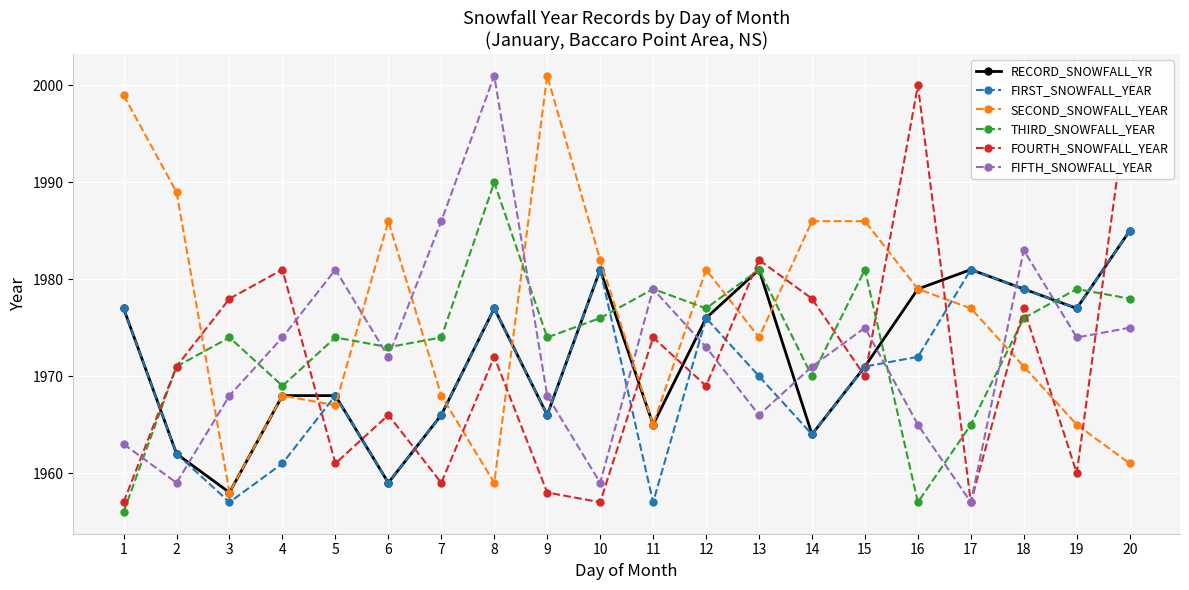

What are all the series names shown in the legend?

RECORD_SNOWFALL_YR, FIRST_SNOWFALL_YEAR, SECOND_SNOWFALL_YEAR, THIRD_SNOWFALL_YEAR, FOURTH_SNOWFALL_YEAR, FIFTH_SNOWFALL_YEAR